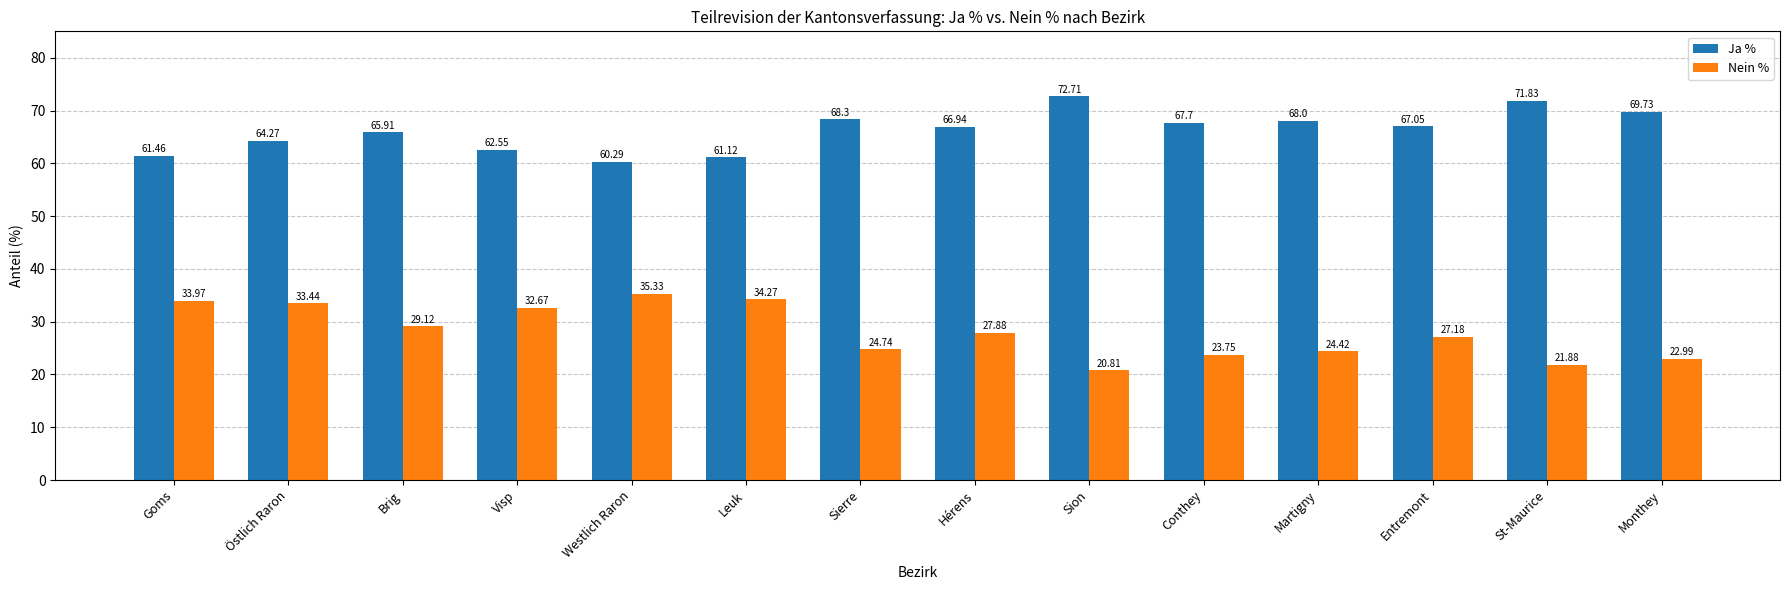

At which label is Ja % closest to 66?

Brig